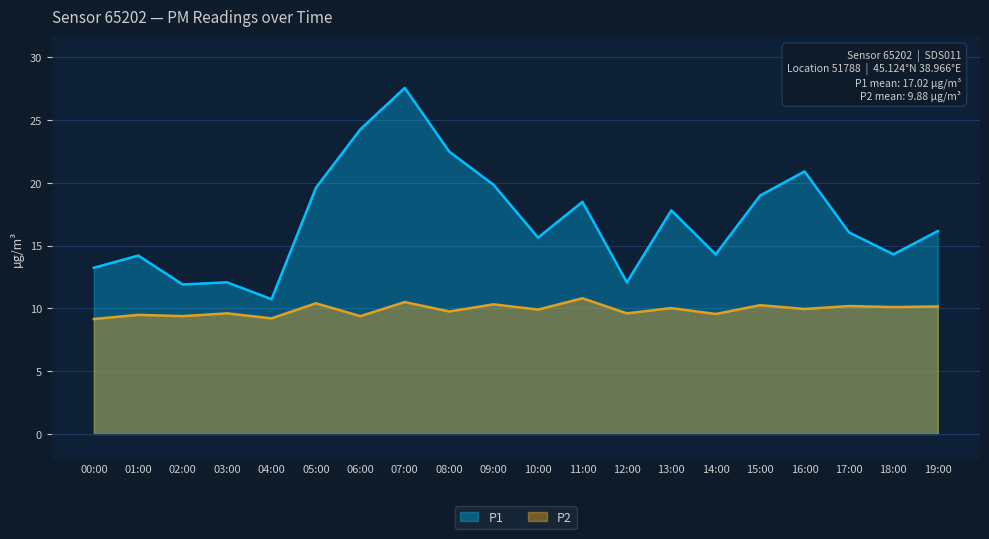

Read the P2 value at 16:00.

9.9